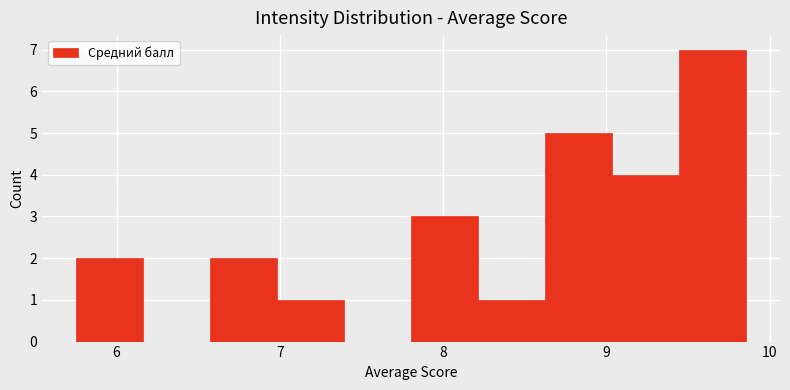

Which range on the x-axis has the tallest bar?

9.4 to 9.9